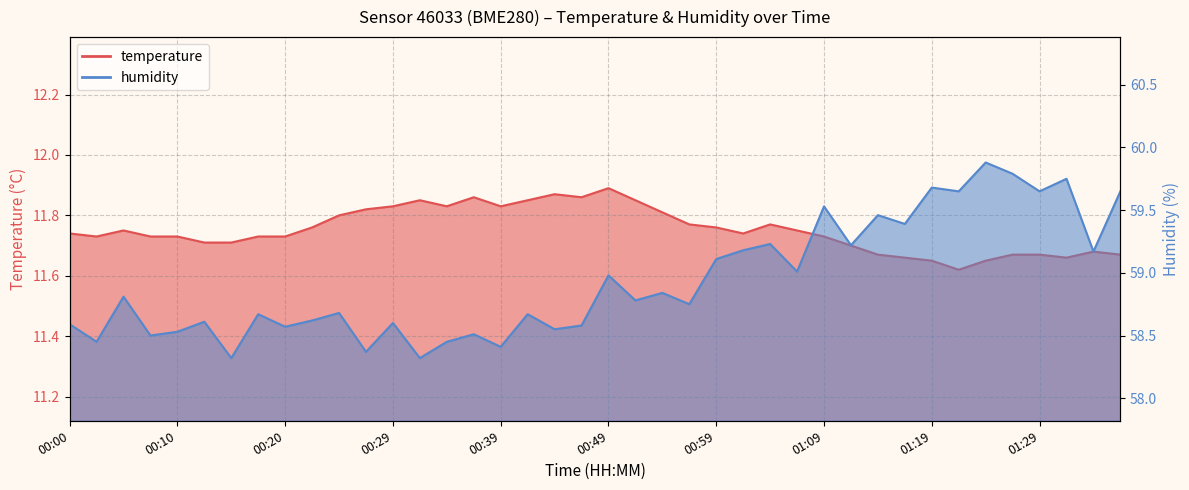

What is the label of the 4th point from the left?

00:07